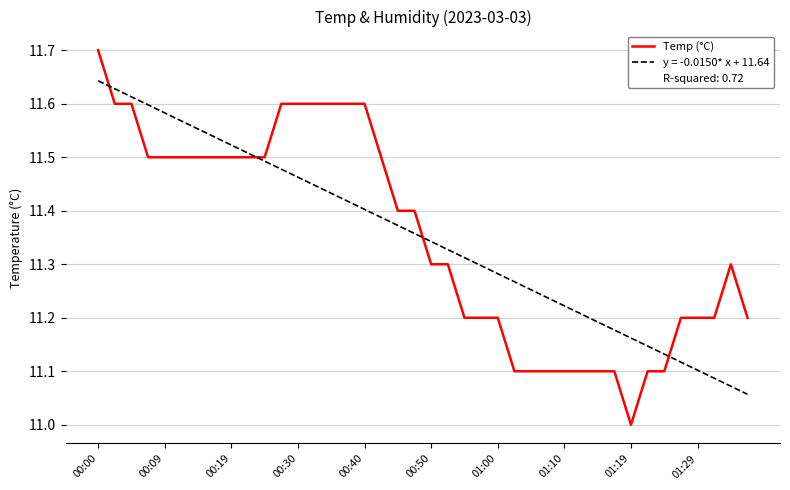

Which series has the widest spread of values?

Temp (°C)